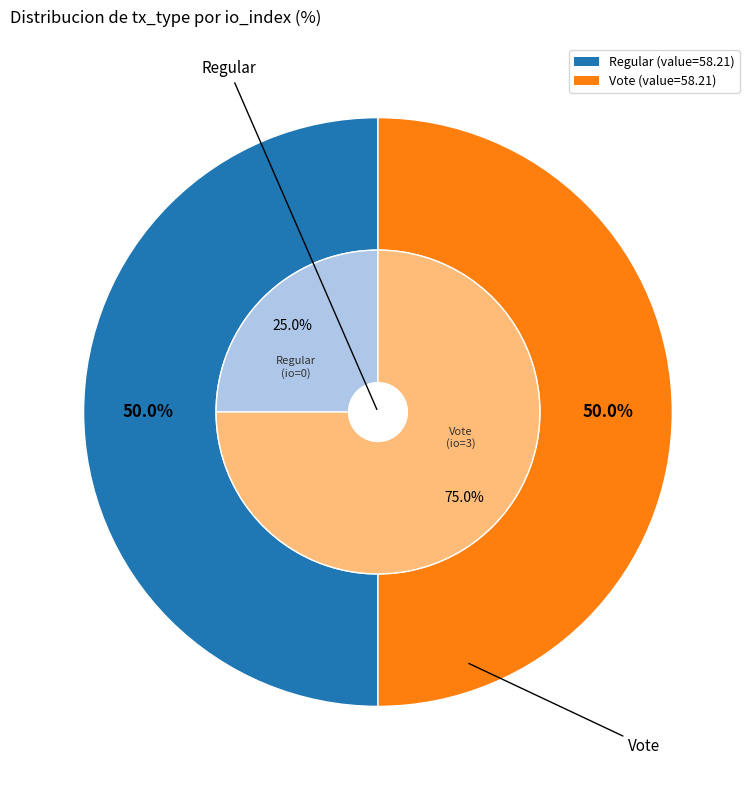

How many segments does this pie chart have?

2